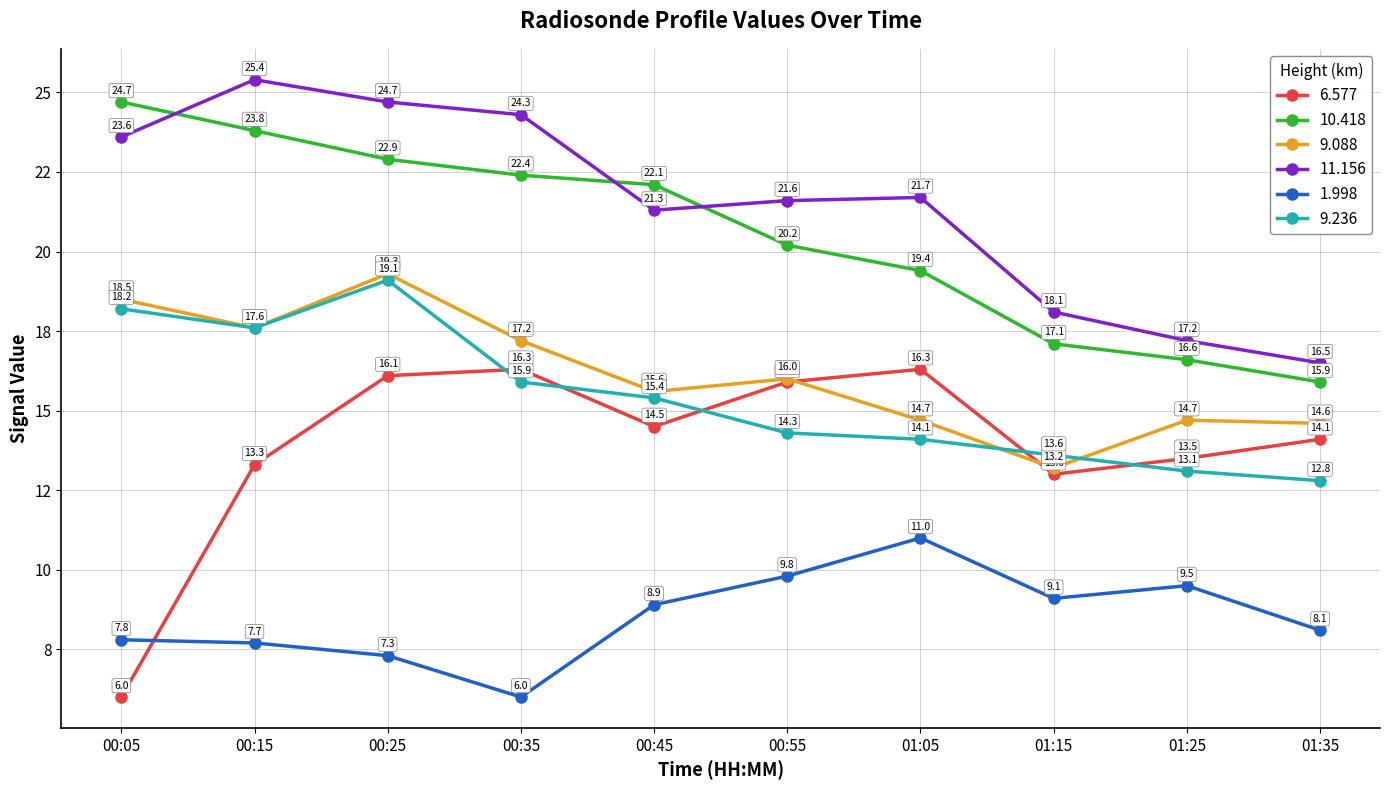

What is the maximum value for 9.088?

19.3